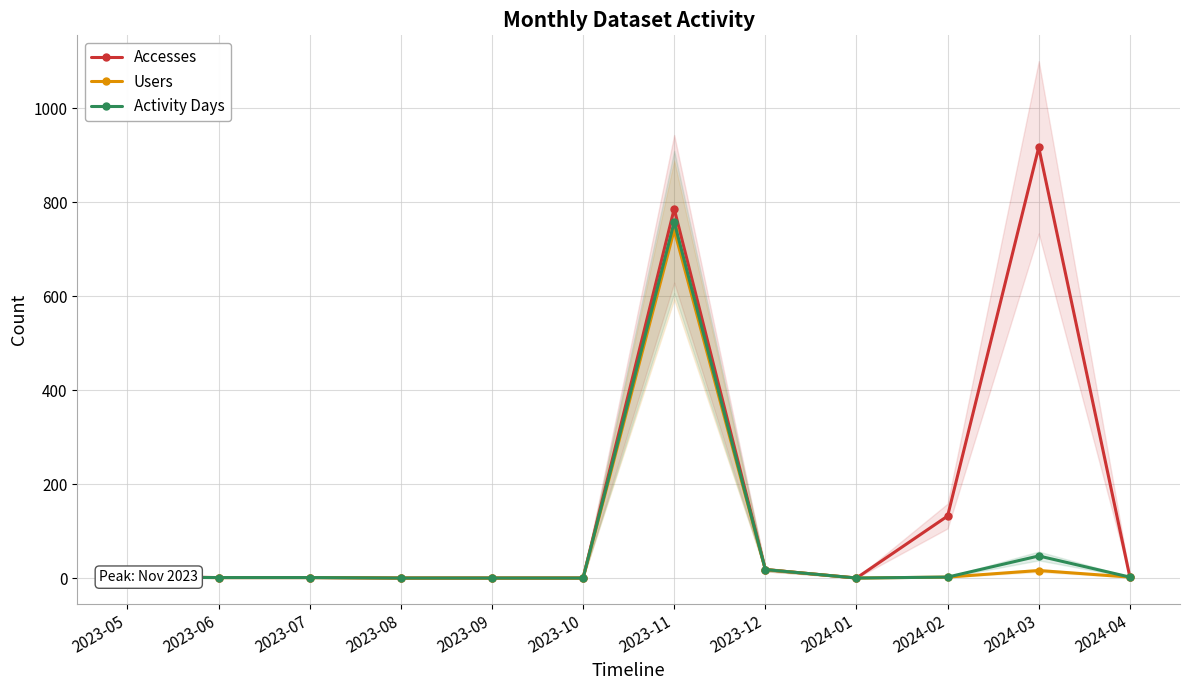

Is the value of Accesses at 2024-03 greater than the value of Activity Days at 2023-06?

Yes